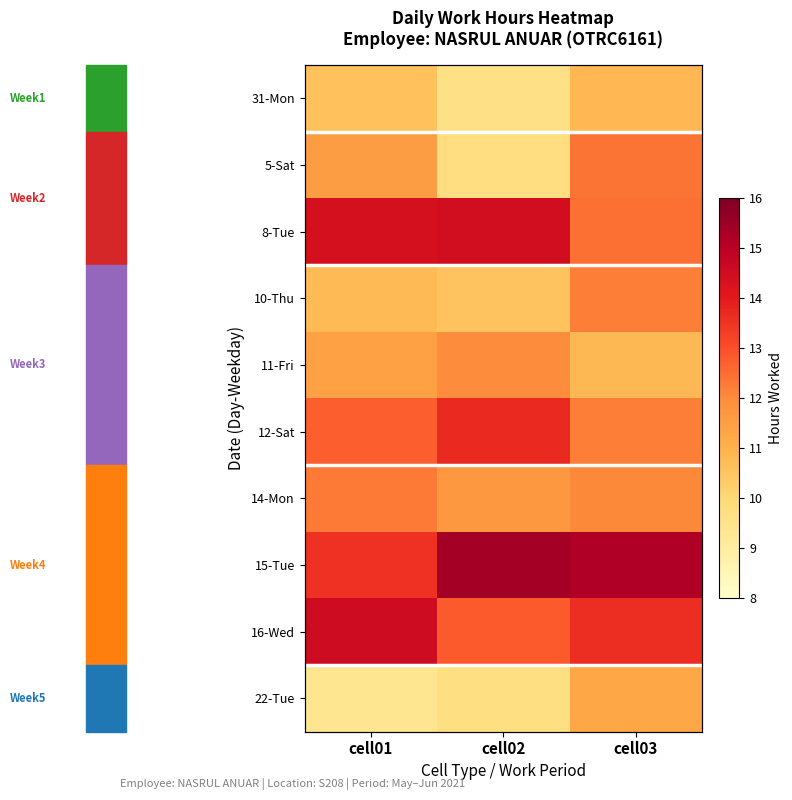

How many data points does each series have?

3